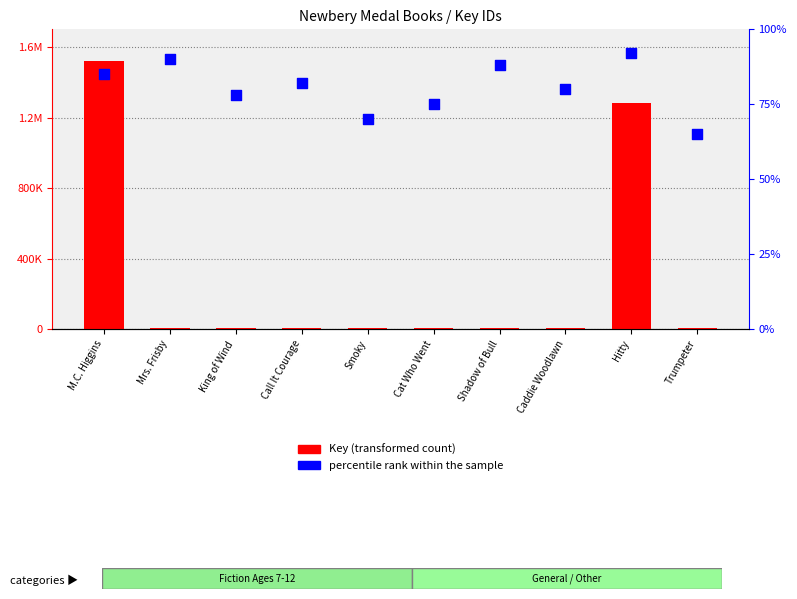

At which category is the sum across all series the highest?

M.C. Higgins